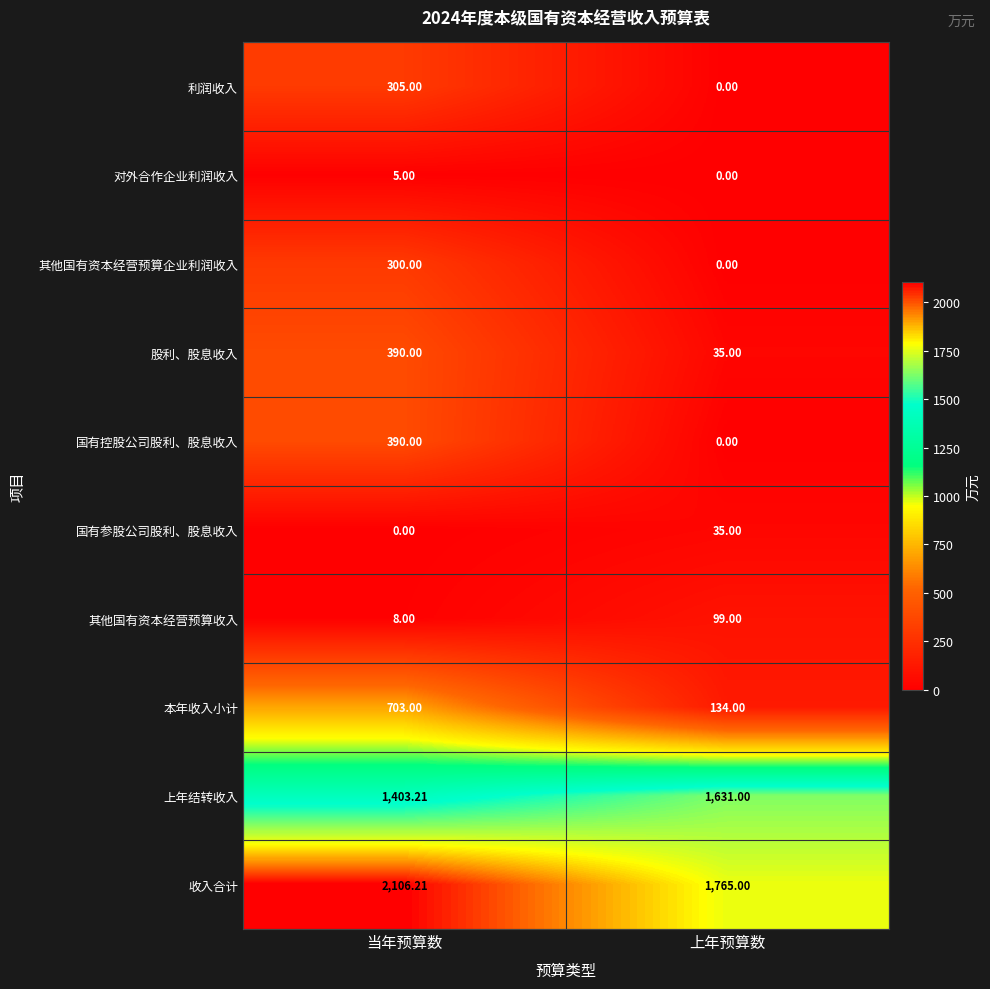

Rank the categories by 国有参股公司股利、股息收入 value from highest to lowest.

上年预算数, 当年预算数